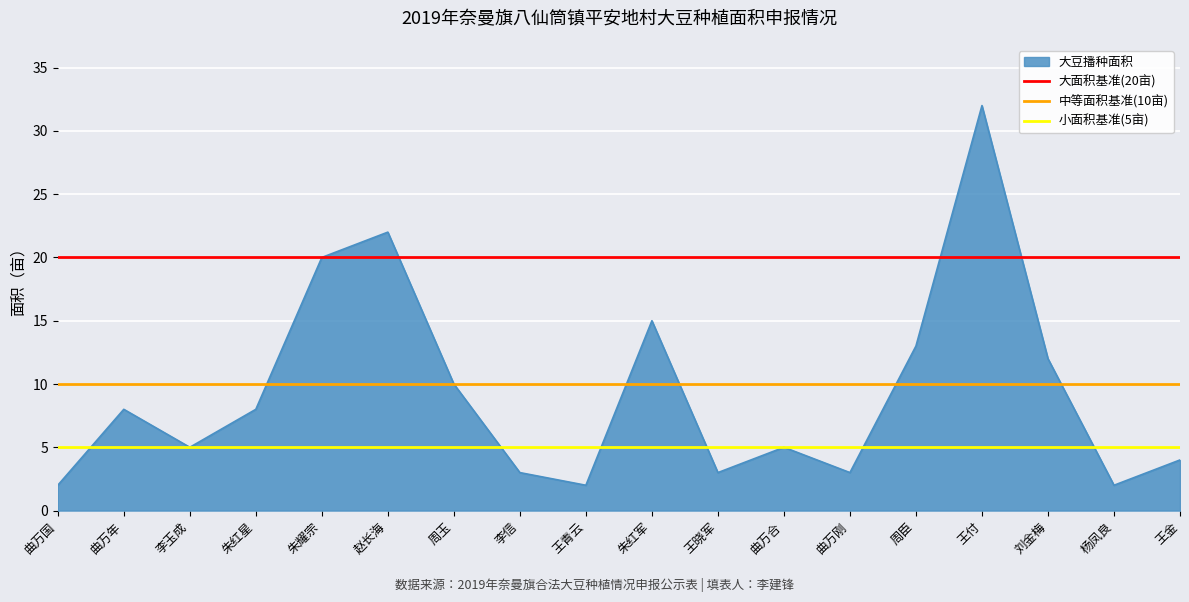

Which series has the largest total across all categories?

大面积基准(20亩)